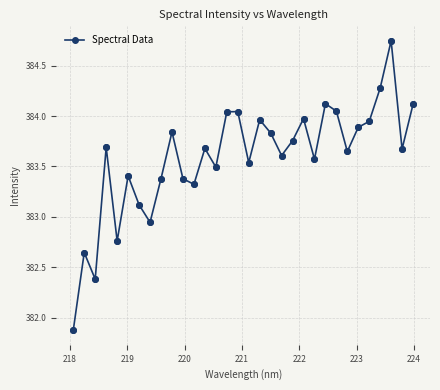

True or false: there are more than 1 points higher than both neighbors.

True